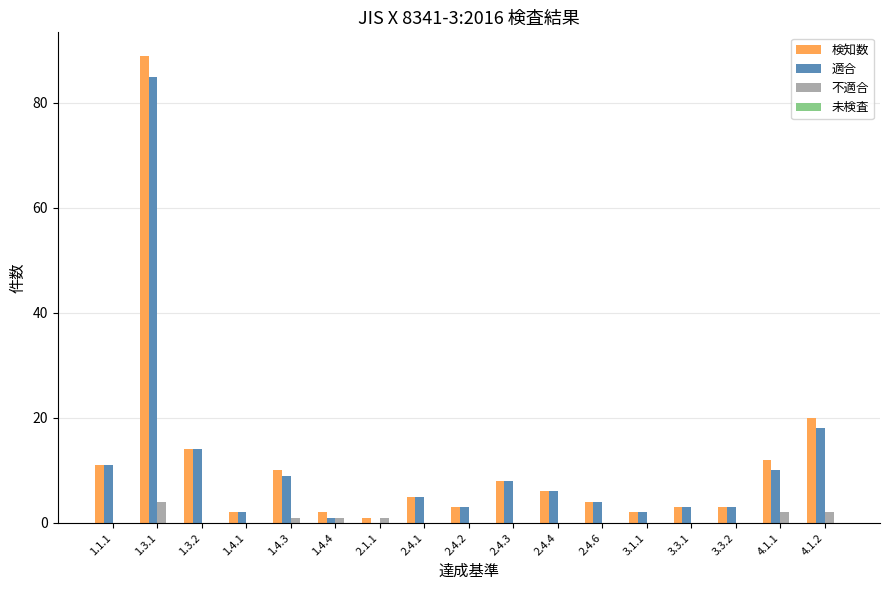

What is the difference between the 適合 values at 2.4.3 and 2.4.6?

4